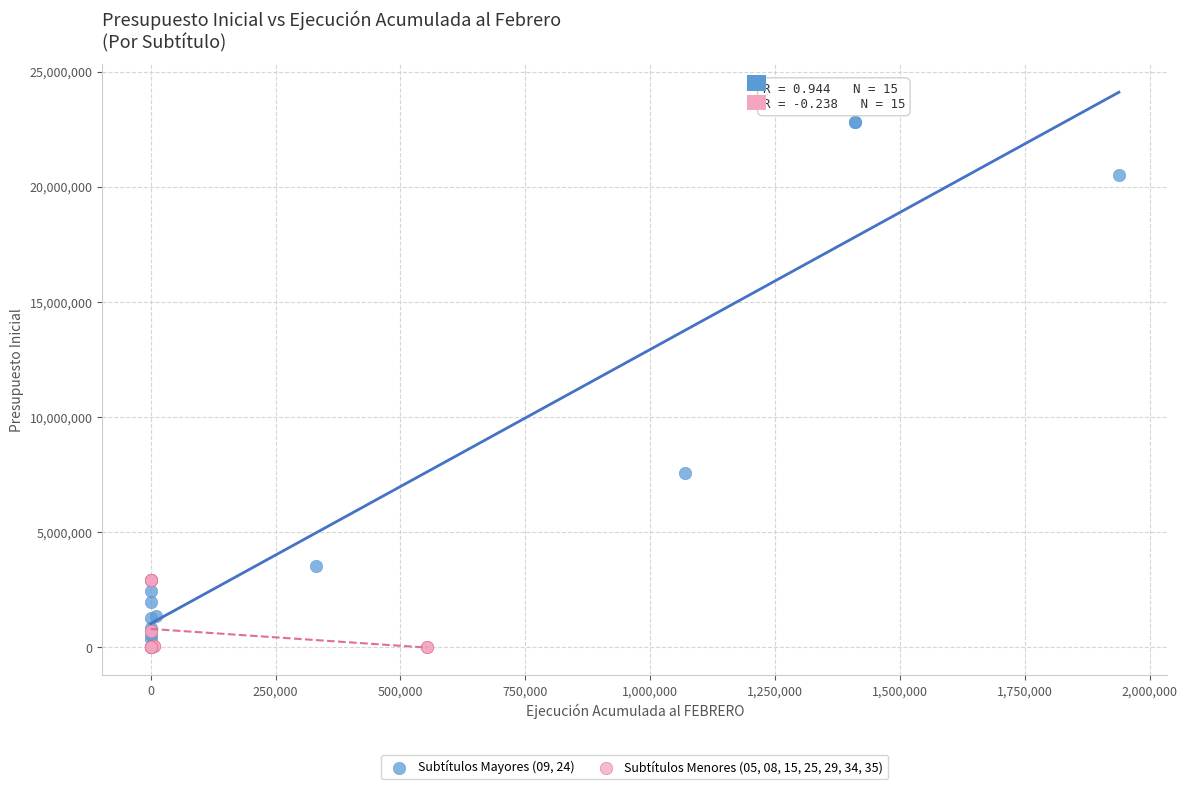

Which series has the widest spread of Y values?

Subtítulos Mayores (09, 24)